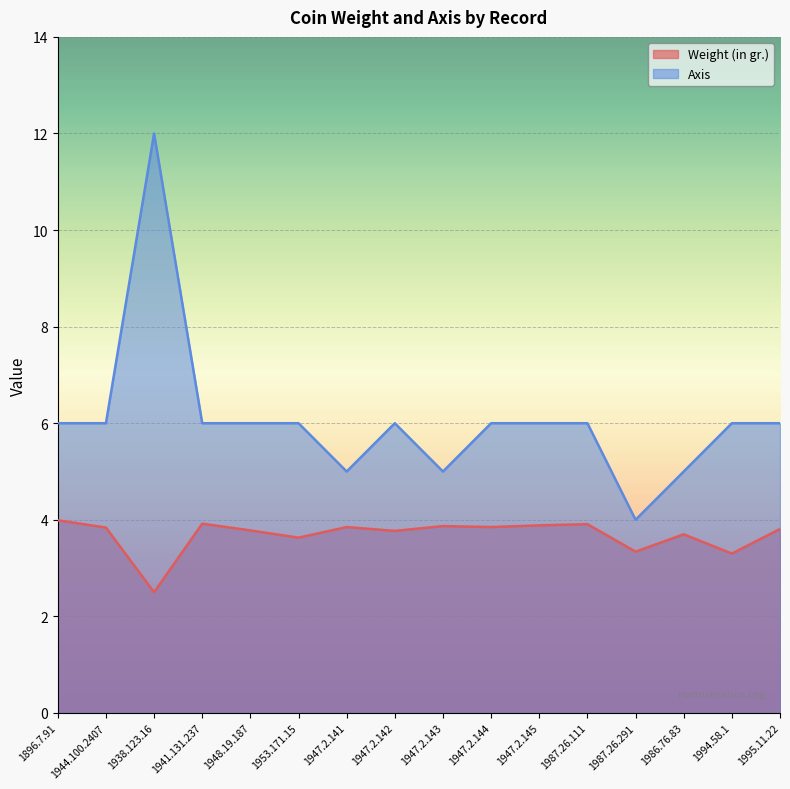

What is the average value of the Axis series?

6.1